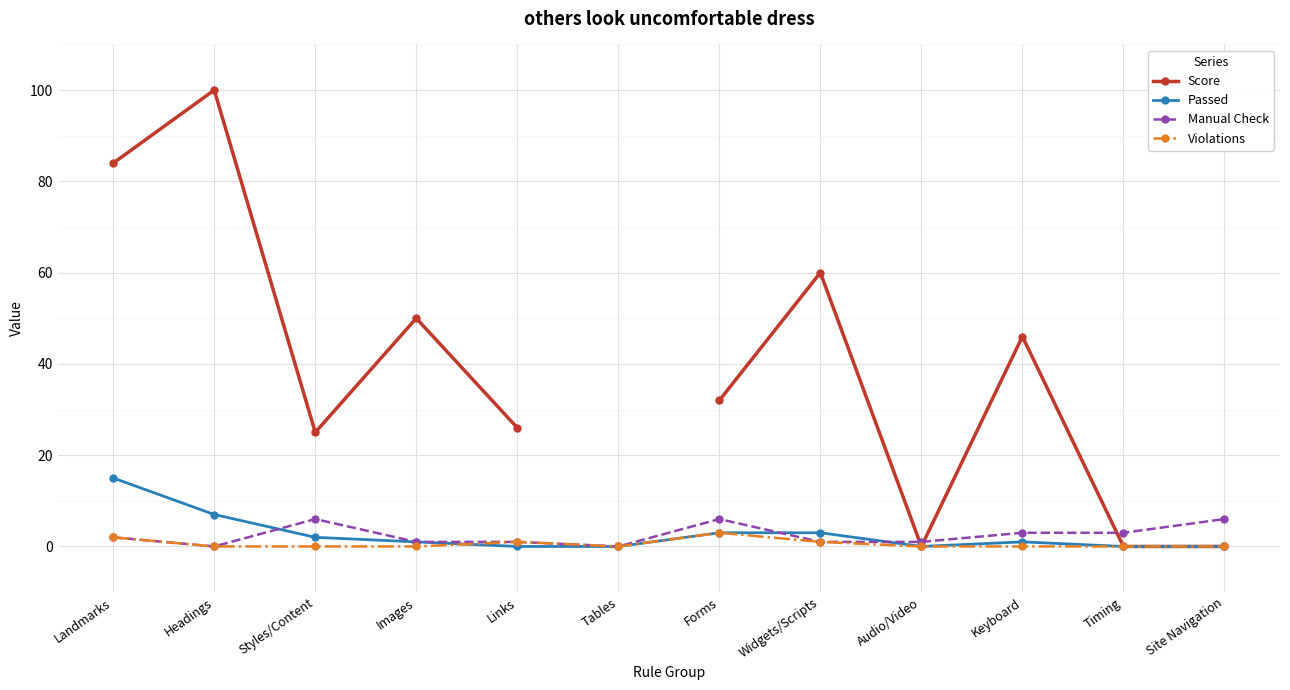

Between Site Navigation and Landmarks, which is larger?

Landmarks